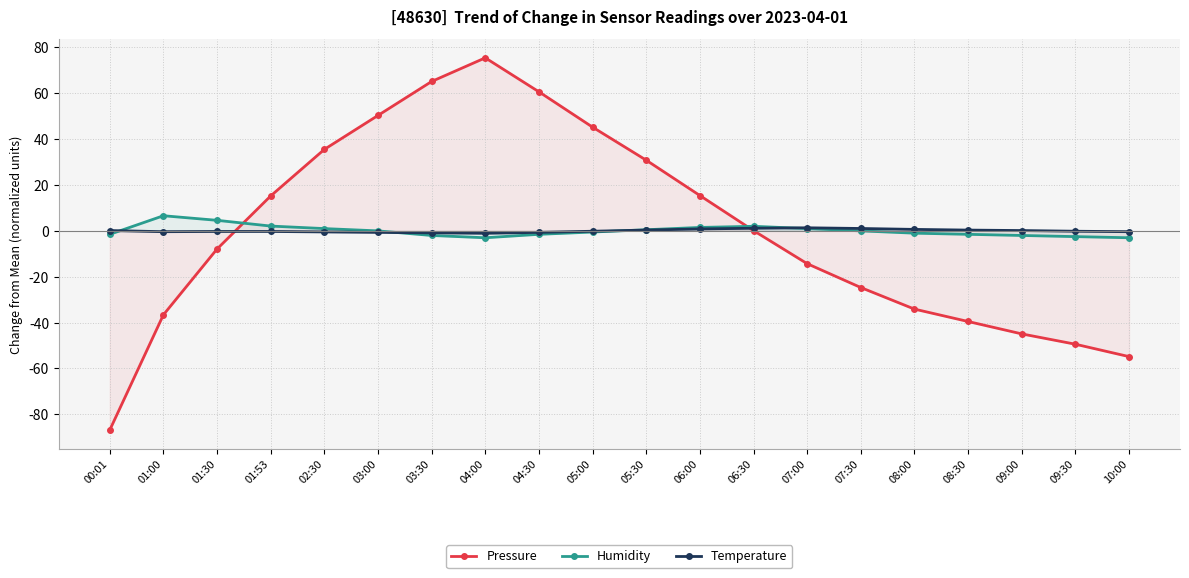

What is the difference between the Humidity values at 08:00 and 03:30?

1.0